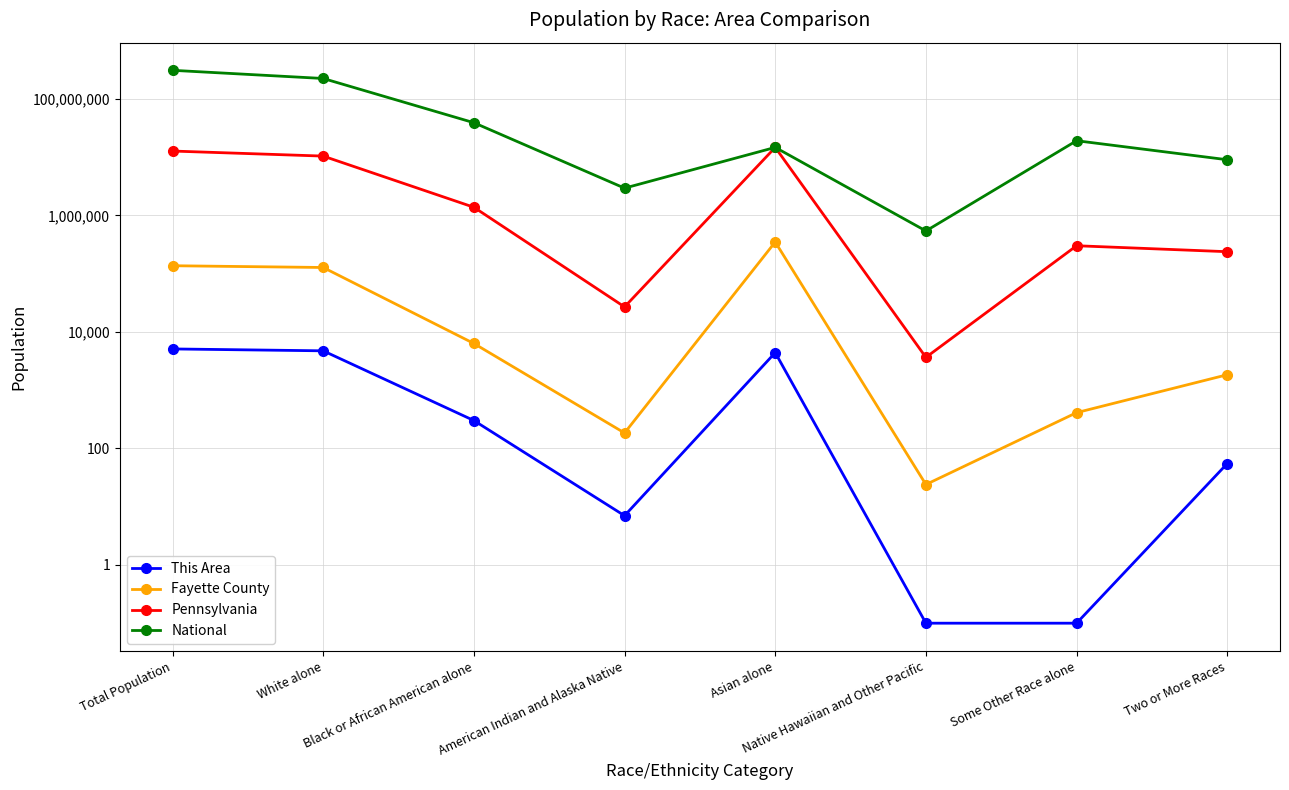

Which label corresponds to the largest value in the chart?

Total Population